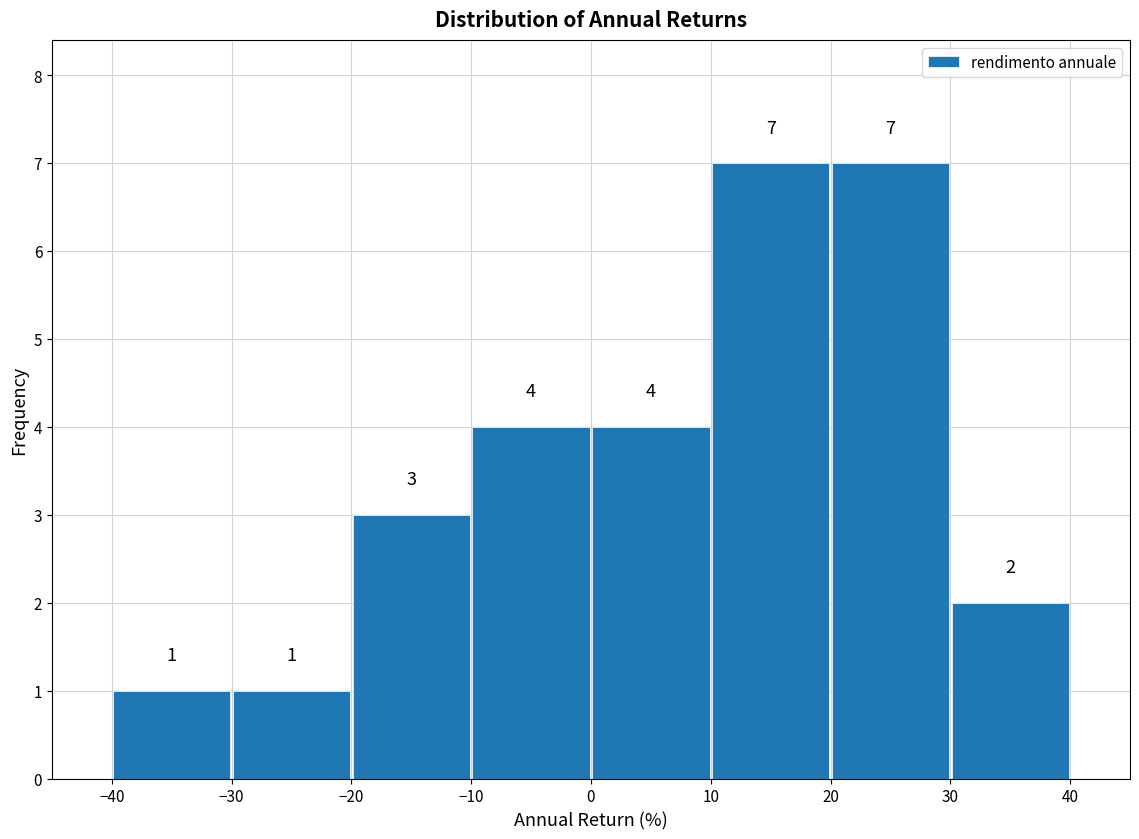

Reading left to right, transcribe this chart: for each bar, give the range it covers on the x-axis and its height.

-40 to -30: 1
-30 to -20: 1
-20 to -10: 3
-10 to 0: 4
0 to 10: 4
10 to 20: 7
20 to 30: 7
30 to 40: 2